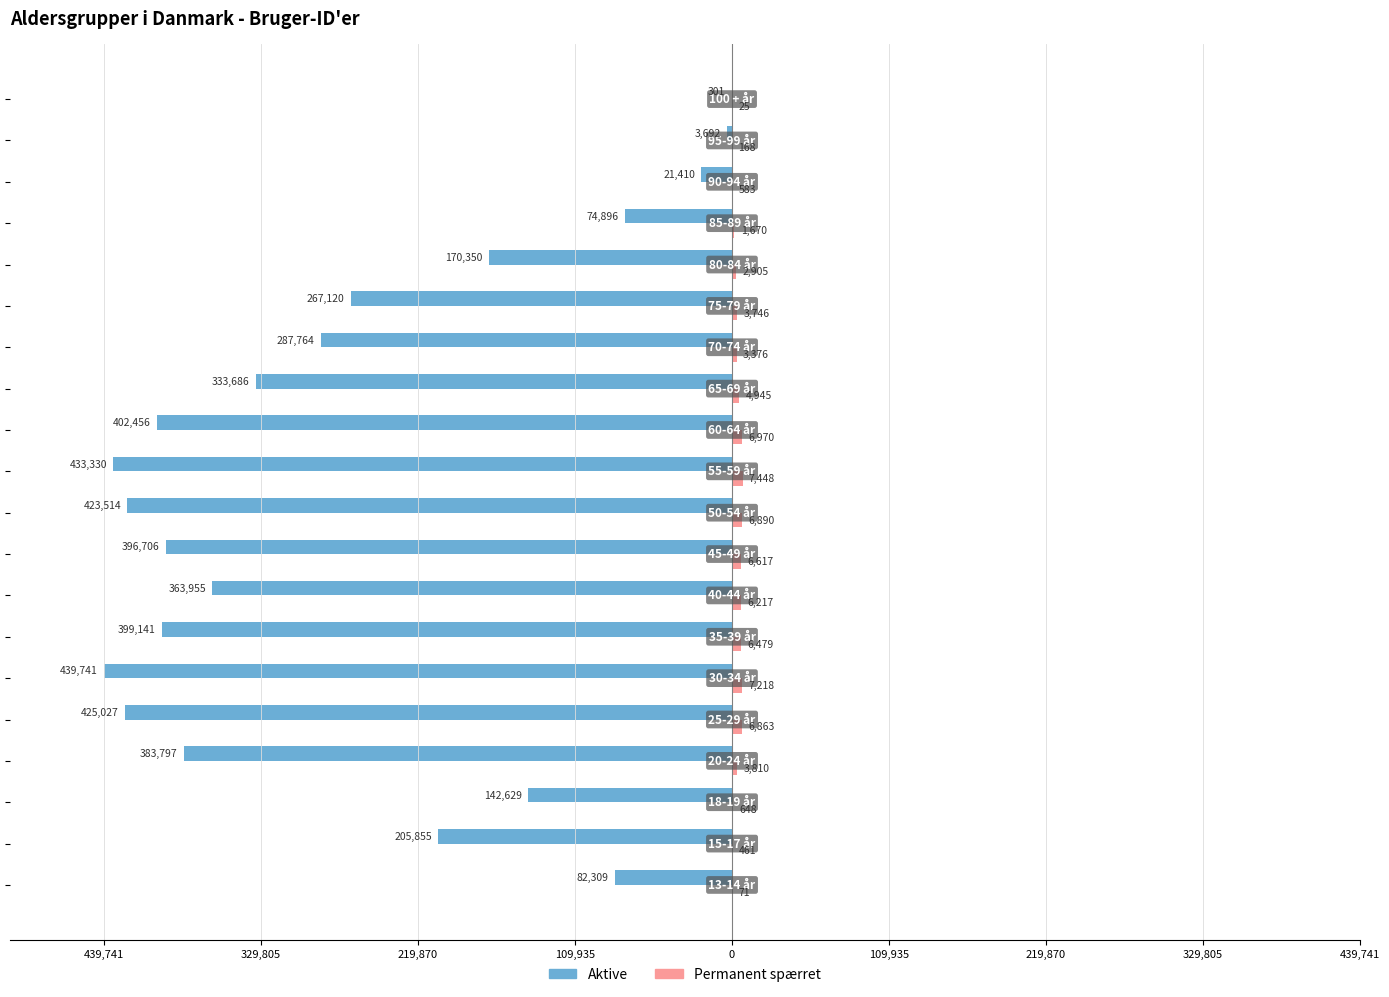

How many distinct data groups are displayed?

2